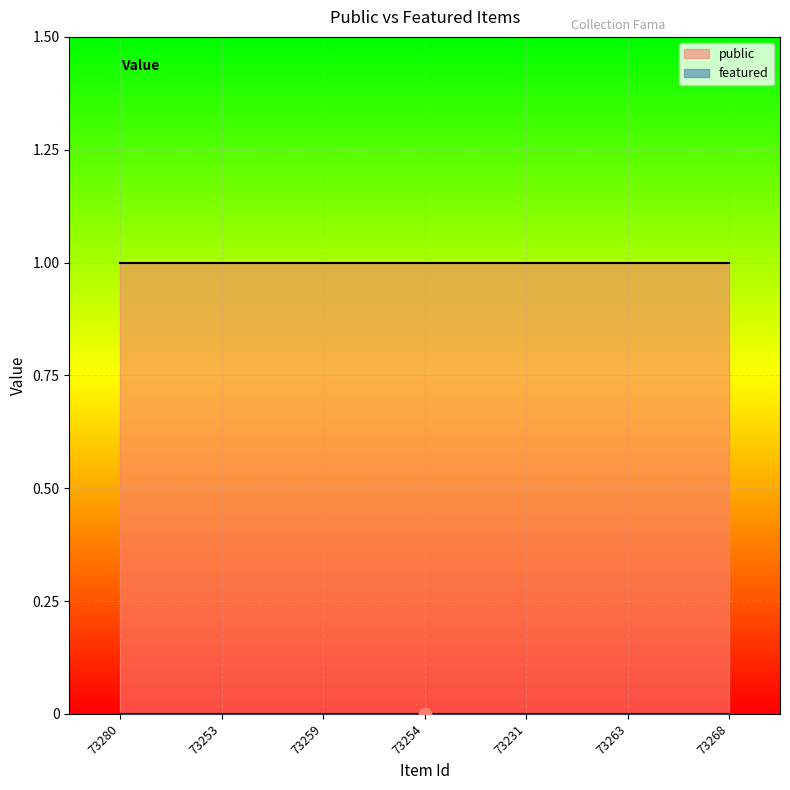

Which series has the largest total across all categories?

public